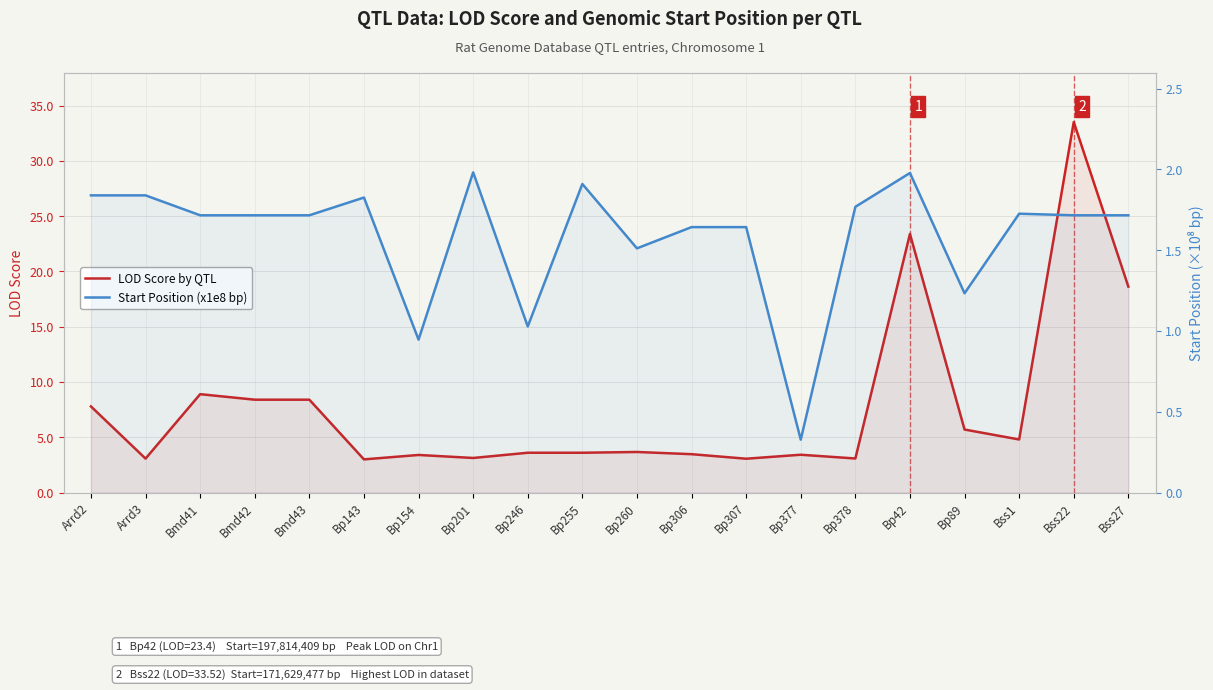

How many lines are shown in the chart?

2